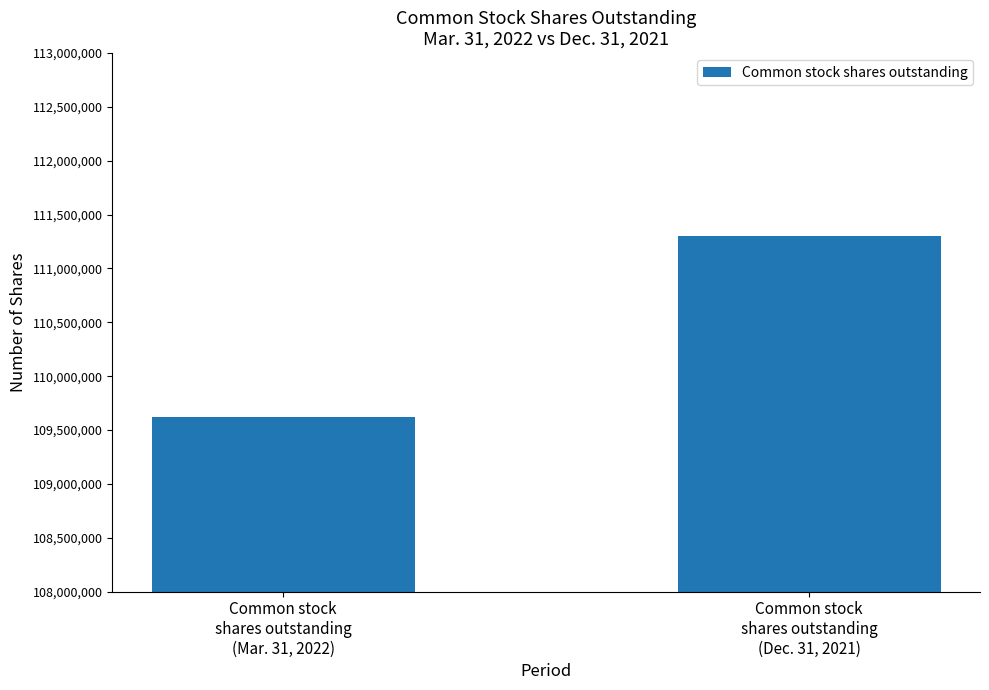

At which category does the chart reach its peak across all series?

Common stock
shares outstanding
(Dec. 31, 2021)